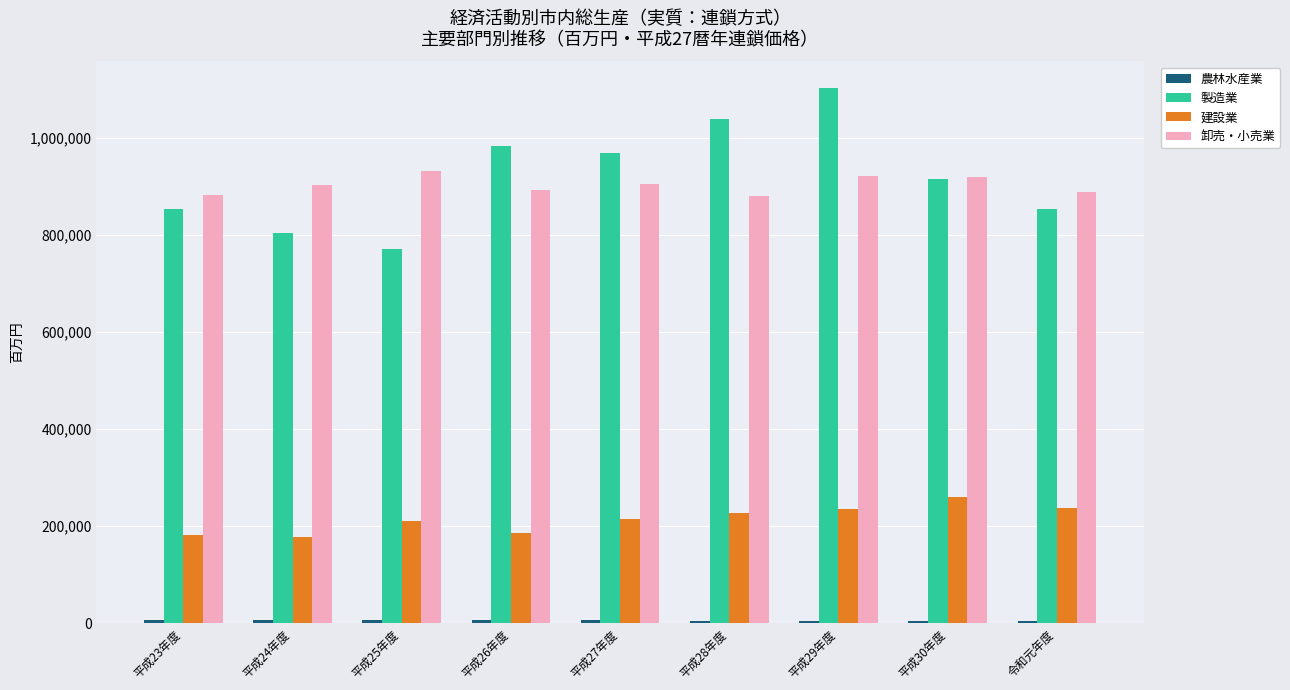

Which series has the widest spread of values?

製造業